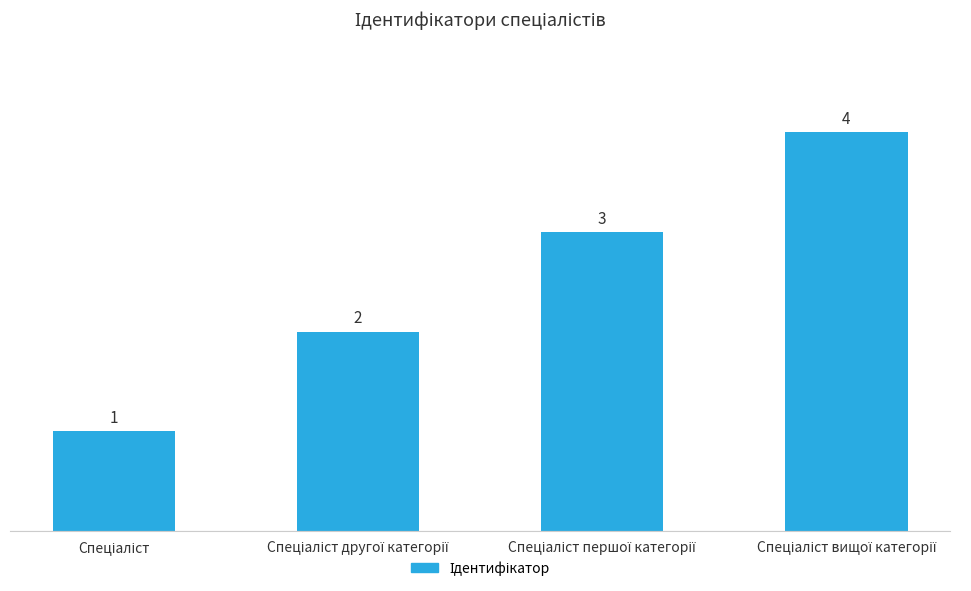

Count the number of categories in the chart.

4